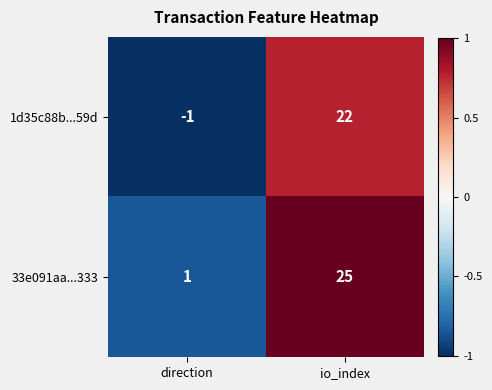

Rank the categories by 1d35c88b...59d value from highest to lowest.

io_index, direction